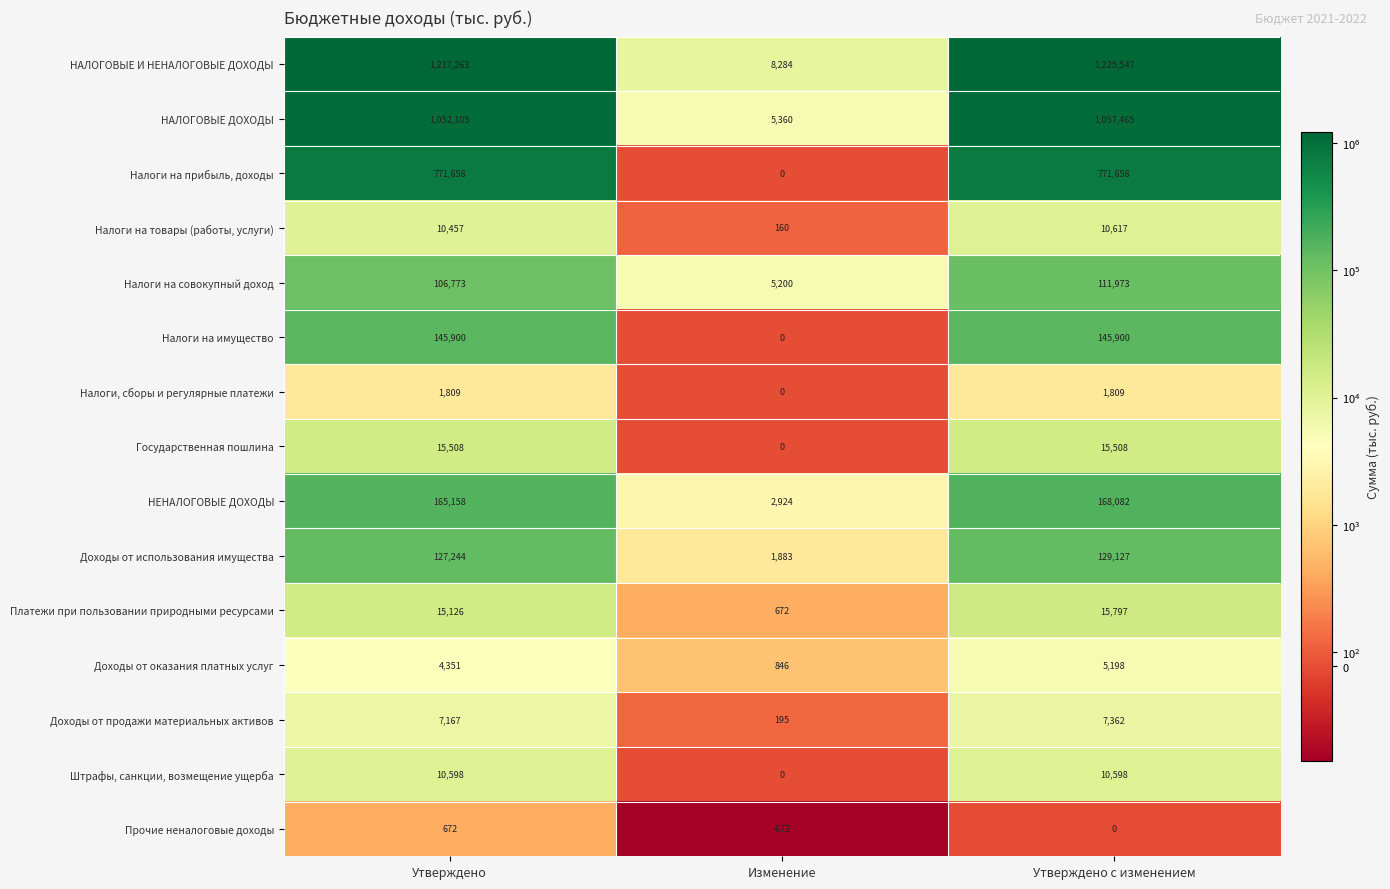

Rank the series by their maximum value, from highest to lowest.

НАЛОГОВЫЕ И НЕНАЛОГОВЫЕ ДОХОДЫ, НАЛОГОВЫЕ ДОХОДЫ, Налоги на прибыль, доходы, НЕНАЛОГОВЫЕ ДОХОДЫ, Налоги на имущество, Доходы от использования имущества, Налоги на совокупный доход, Платежи при пользовании природными ресурсами, Государственная пошлина, Налоги на товары (работы, услуги), Штрафы, санкции, возмещение ущерба, Доходы от продажи материальных активов, Доходы от оказания платных услуг, Налоги, сборы и регулярные платежи, Прочие неналоговые доходы